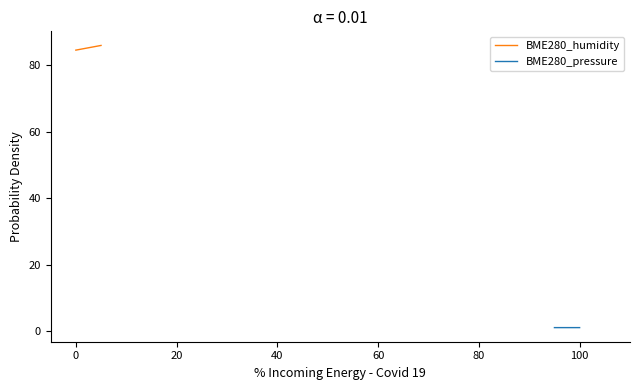

Count the BME280_pressure values in the range 1 to 2.

40